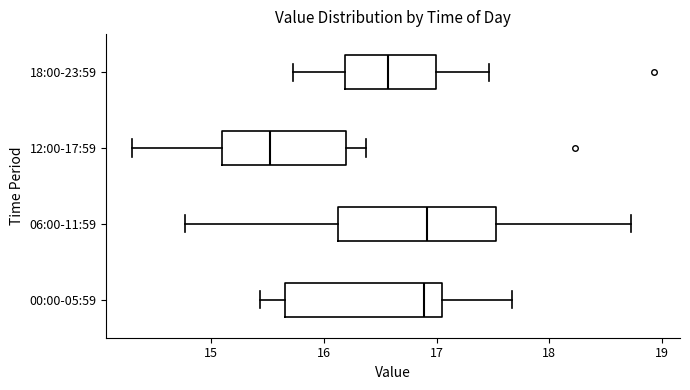

Reading bottom to top, read every box against the x-axis: the position of its median line, the range the box covers, and the ends of its whiskers. The values are not printed on the chart, so give them approximately, as read against the axis.

00:00-05:59: median 16.9, box 15.7 to 17.0, whiskers 15.4 to 17.7
06:00-11:59: median 16.9, box 16.1 to 17.5, whiskers 14.8 to 18.7
12:00-17:59: median 15.5, box 15.1 to 16.2, whiskers 14.3 to 16.4
18:00-23:59: median 16.6, box 16.2 to 17.0, whiskers 15.7 to 17.5